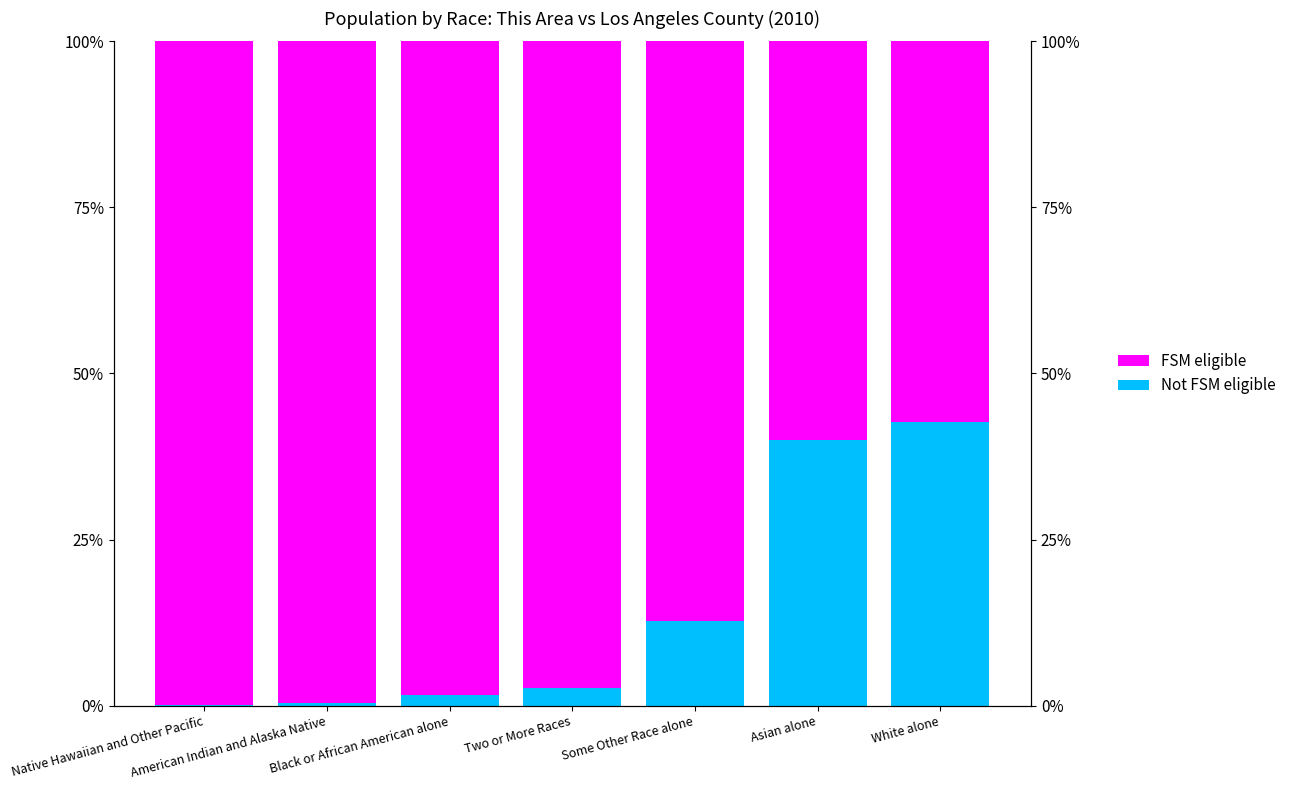

List the series in order of their overall mean, lowest first.

Not FSM eligible, FSM eligible